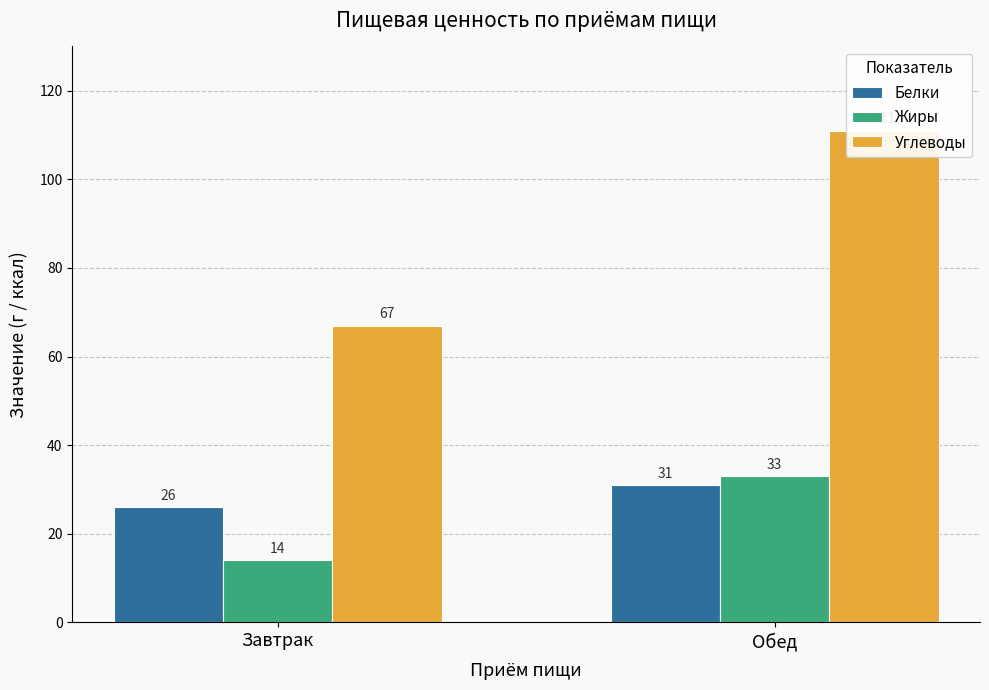

The Жиры series shows 33 at Обед. True or false?

True